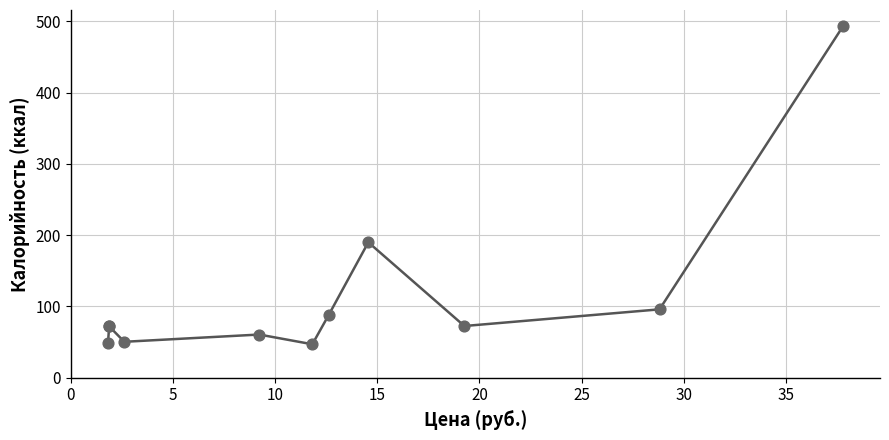

What Y value in the scatter plot is closest to 270?

190.1